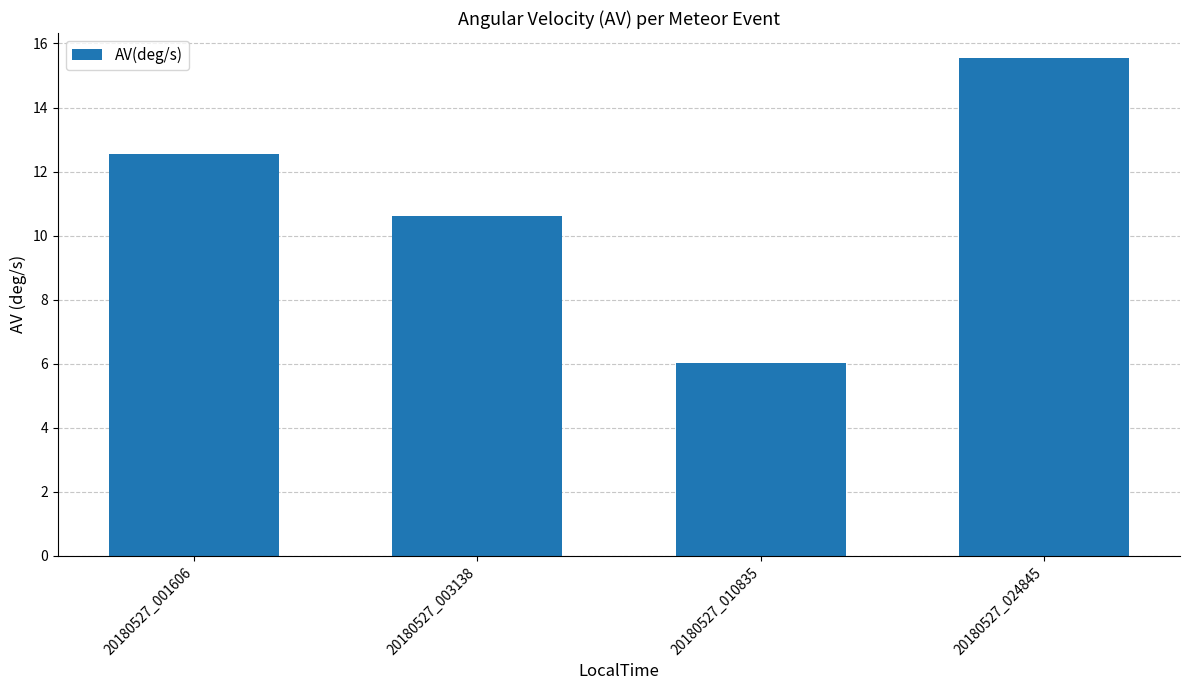

Between 20180527_010835 and 20180527_001606, which is larger?

20180527_001606